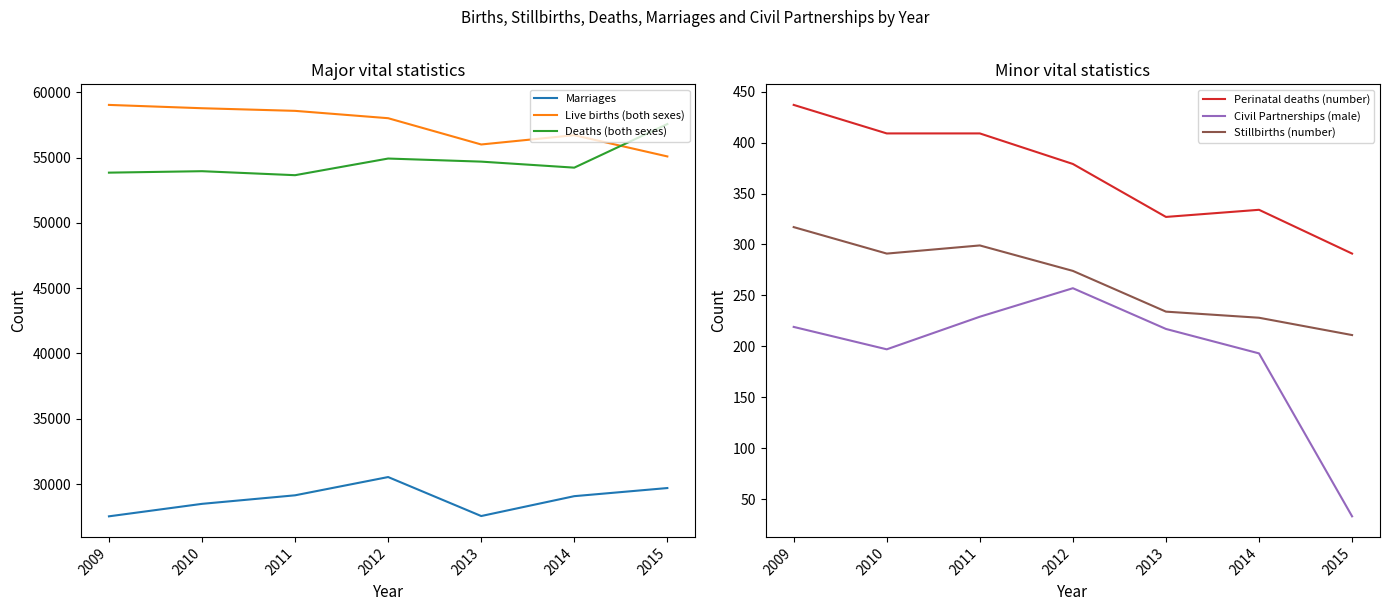

True or false: Civil Partnerships (male) and Deaths (both sexes) intersect in this chart.

False